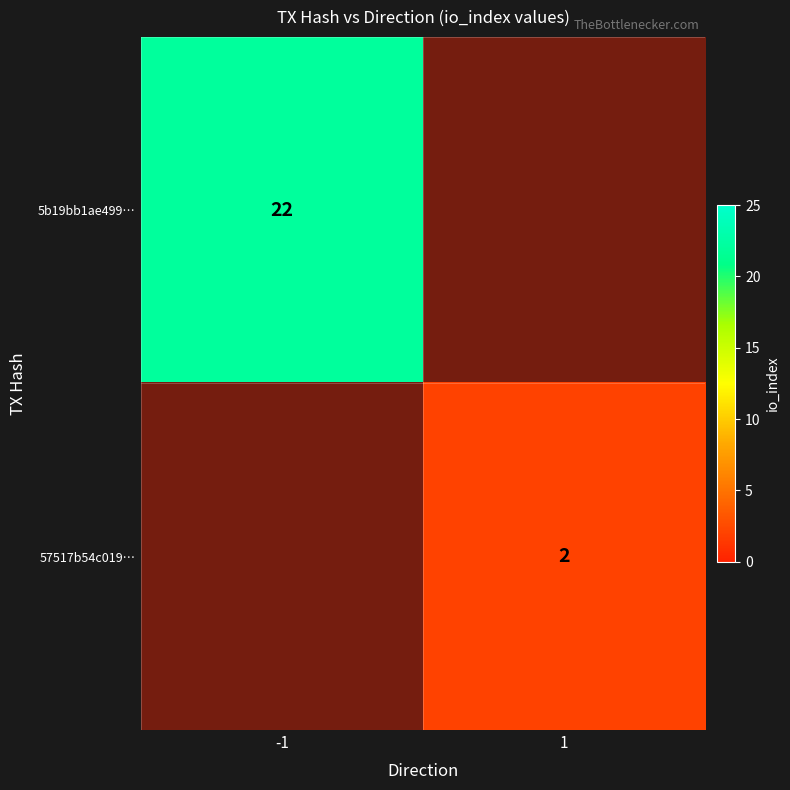

List the labels in order of 5b19bb1ae499… value, largest first.

-1, 1